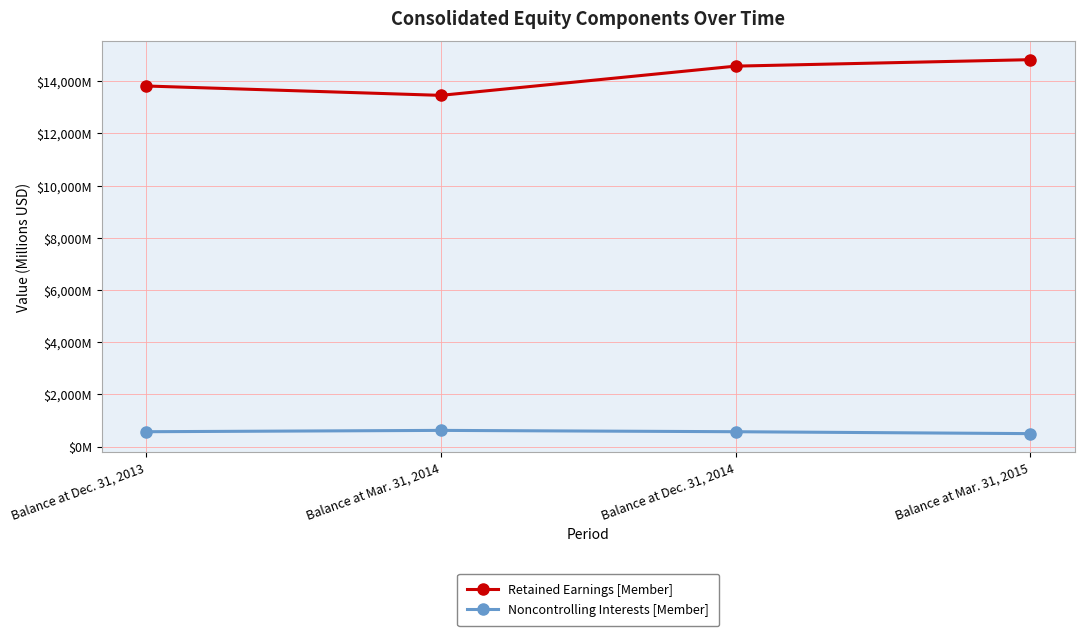

At which label does Retained Earnings [Member] first exceed 14577?

Balance at Mar. 31, 2015